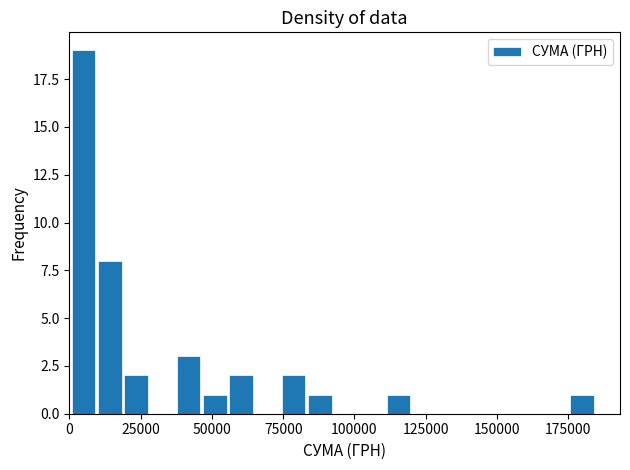

Around what value on the x-axis is the tallest bar? Give the approximate position of its centre, as read against the axis.

5000